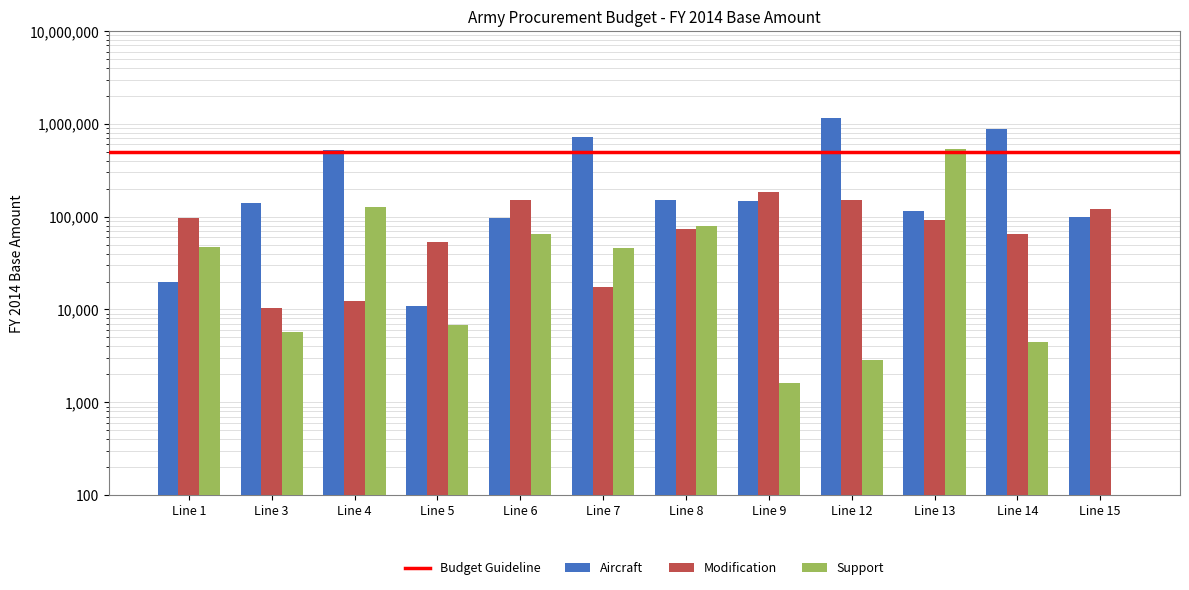

What is the spread (max minus min) of values at Line 12?

1152310